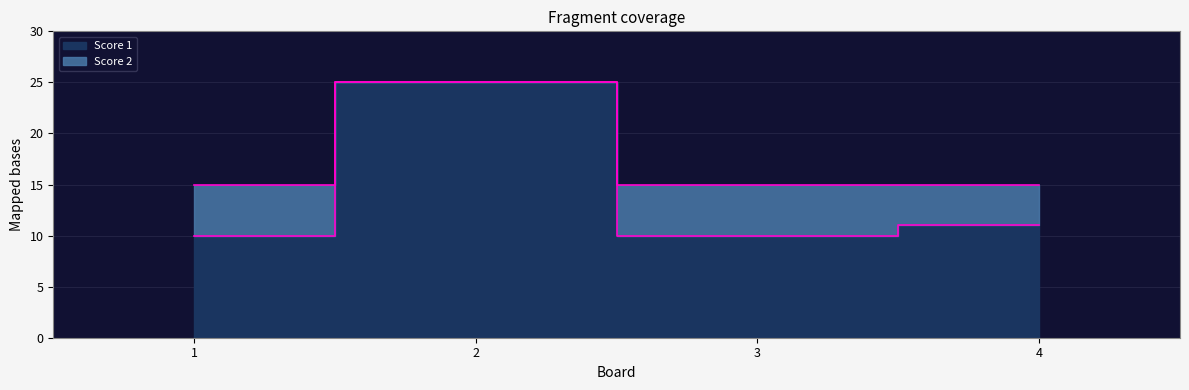

True or false: Score 2 and Score 1 cross at least once.

False